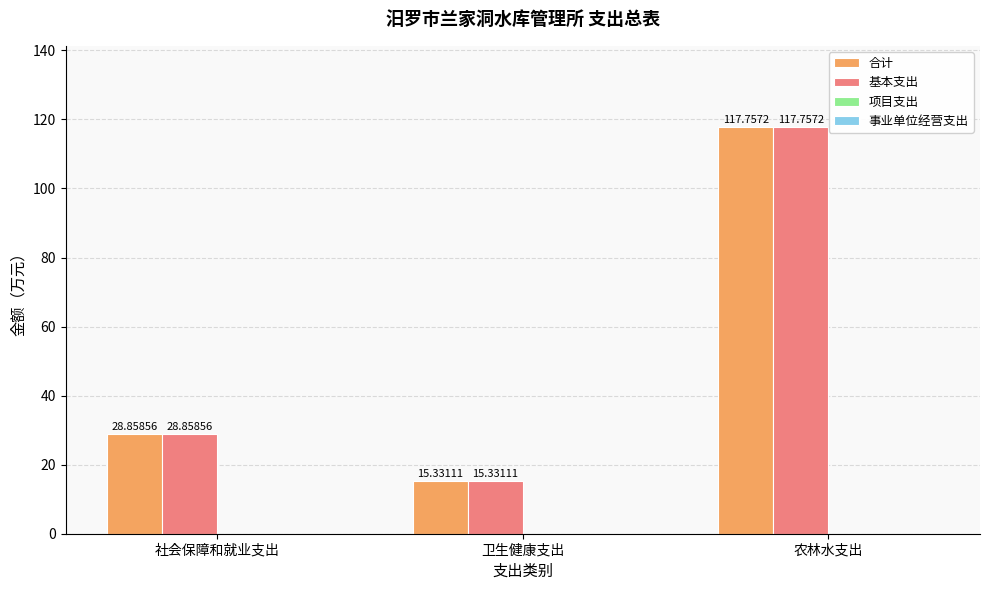

What is the maximum value shown in the chart?

117.8